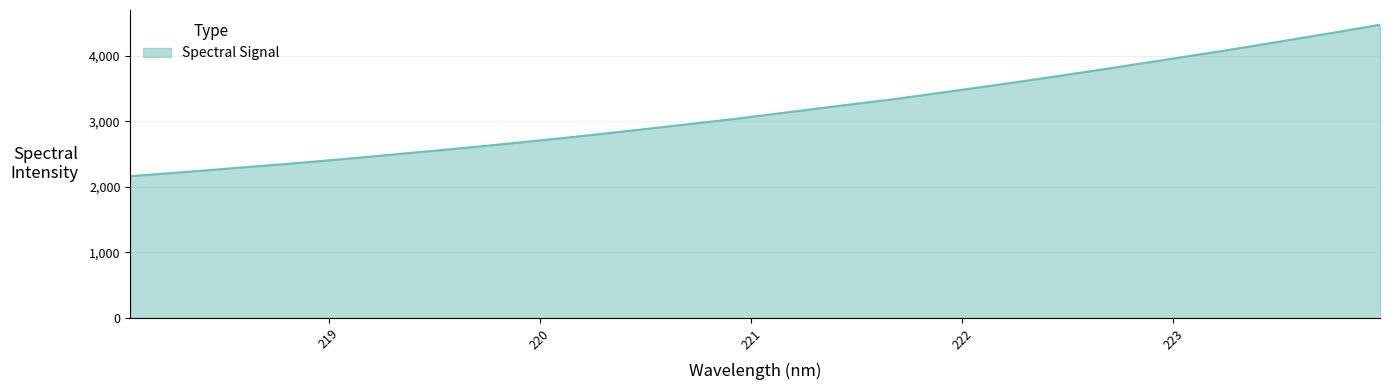

What is the greatest value displayed?

4474.3